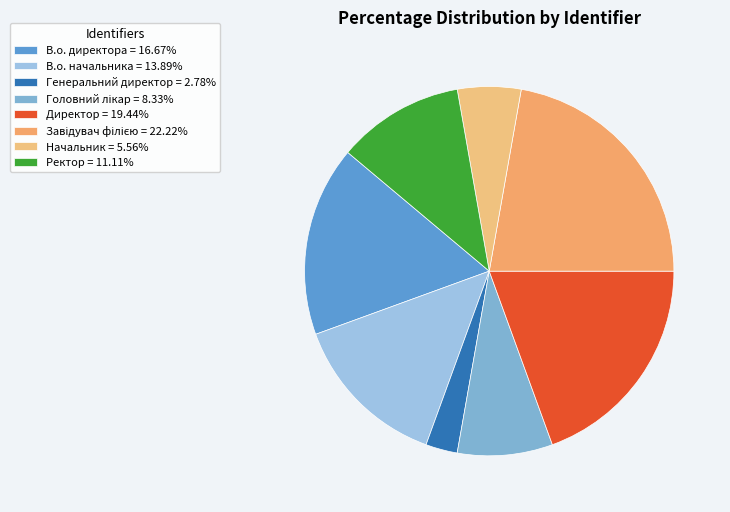

Does any single category account for the majority?

No